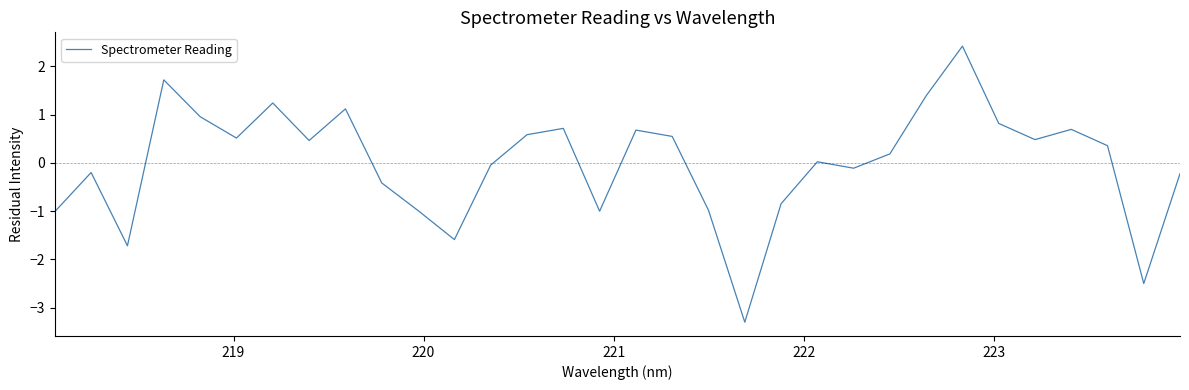

What is the greatest value displayed?

2.4